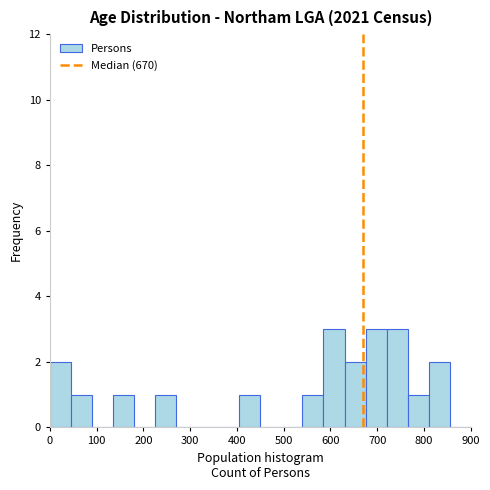

Reading left to right, list every bar in this chart as the range it spans on the x-axis followed by its height. Neither the bar edges nor the heights are printed on the chart, so give them approximately, as read against the axes.

0 to 45: 2
45 to 90: 1
90 to 135: 0
135 to 180: 1
180 to 225: 0
225 to 270: 1
270 to 315: 0
315 to 360: 0
360 to 405: 0
405 to 450: 1
450 to 495: 0
495 to 540: 0
540 to 585: 1
585 to 630: 3
630 to 675: 2
675 to 720: 3
720 to 765: 3
765 to 810: 1
810 to 855: 2
855 to 900: 0